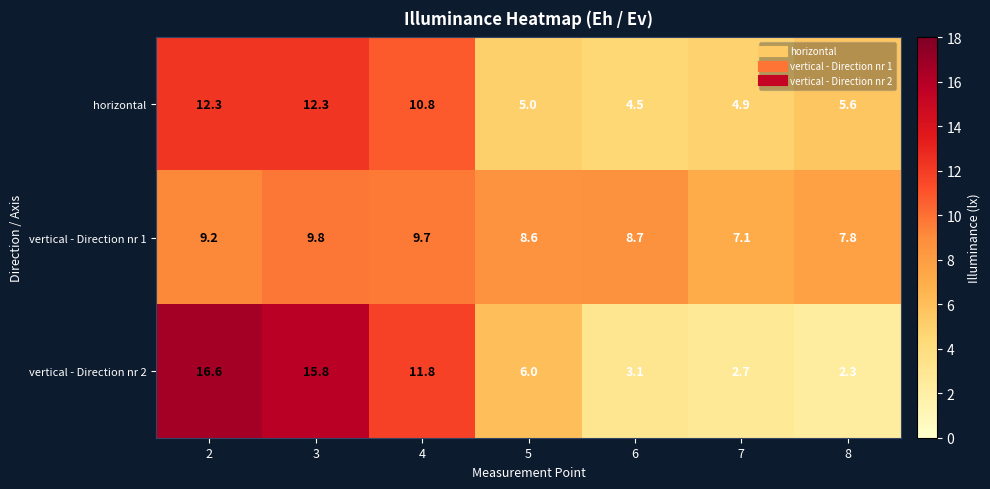

Which category has the lowest value across all series?

8